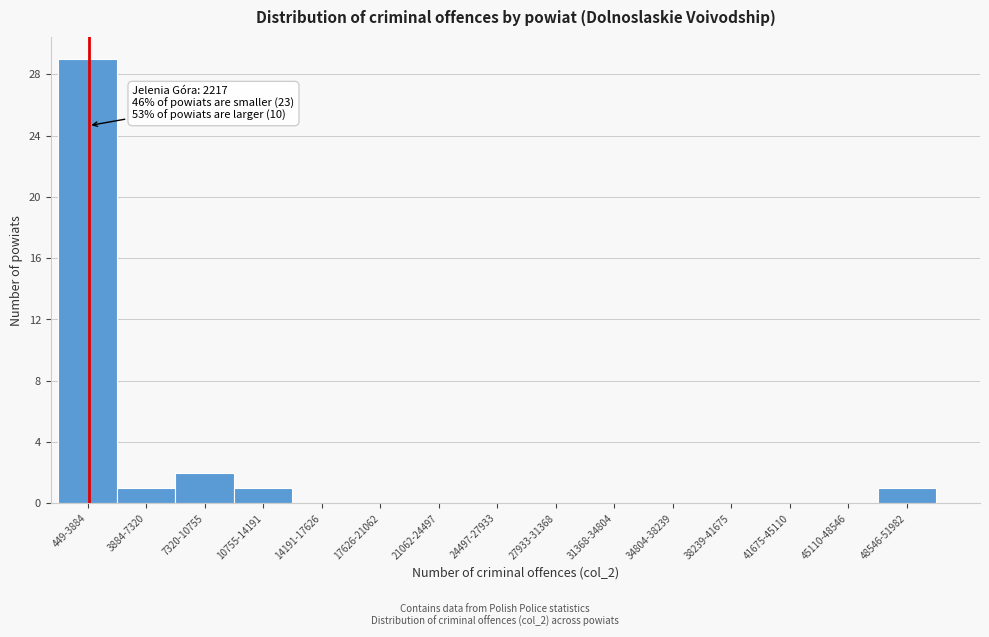

Reading right to left, list all the values displayed in this chart.

48546-51982=1	45110-48546=0	41675-45110=0	38239-41675=0	34804-38239=0	31368-34804=0	27933-31368=0	24497-27933=0	21062-24497=0	17626-21062=0	14191-17626=0	10755-14191=1	7320-10755=2	3884-7320=1	449-3884=29